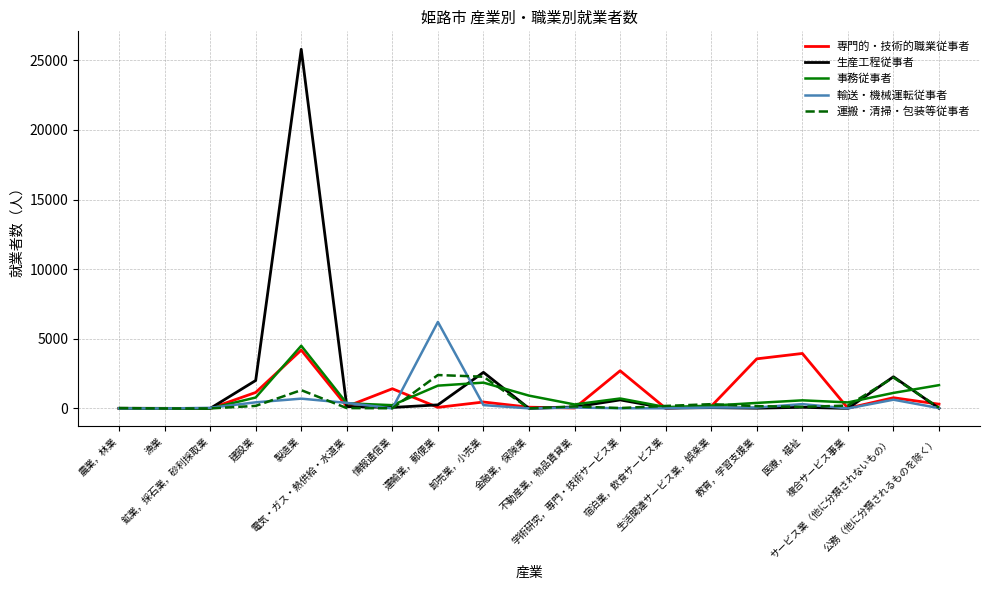

What are all the series names shown in the legend?

専門的・技術的職業従事者, 生産工程従事者, 事務従事者, 輸送・機械運転従事者, 運搬・清掃・包装等従事者